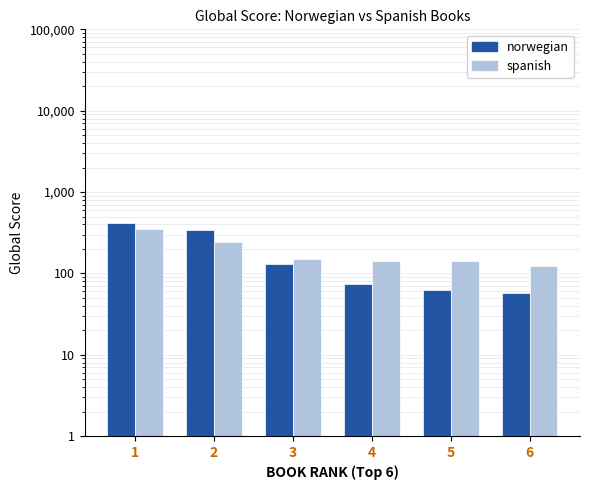

What is the sum of all spanish values?

1164